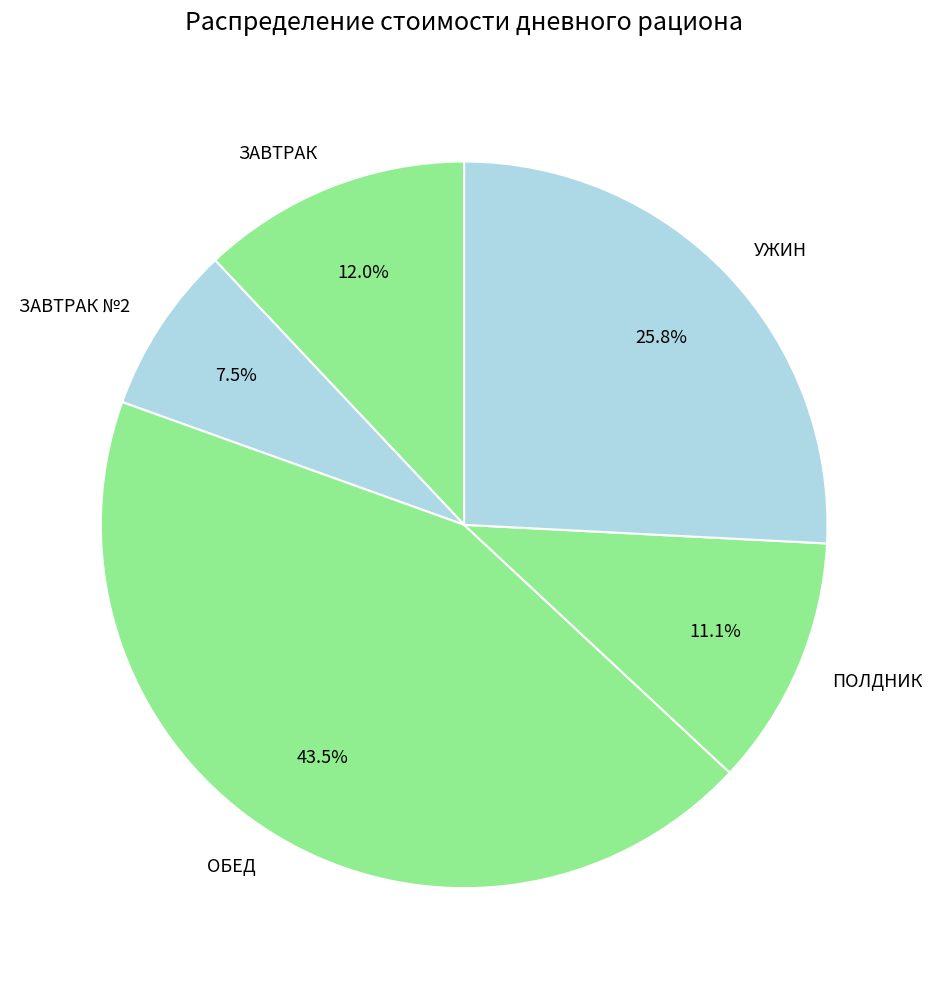

Combined, do ЗАВТРАК and ЗАВТРАК №2 account for over 50%?

No